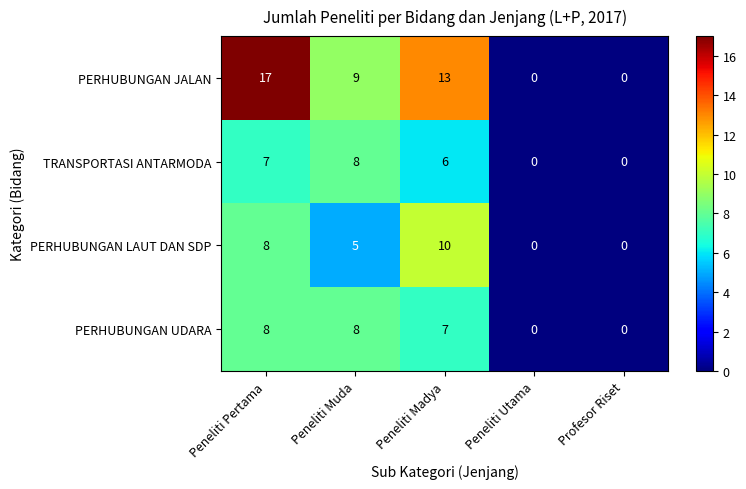

At how many categories does at least one series exceed 2?

3